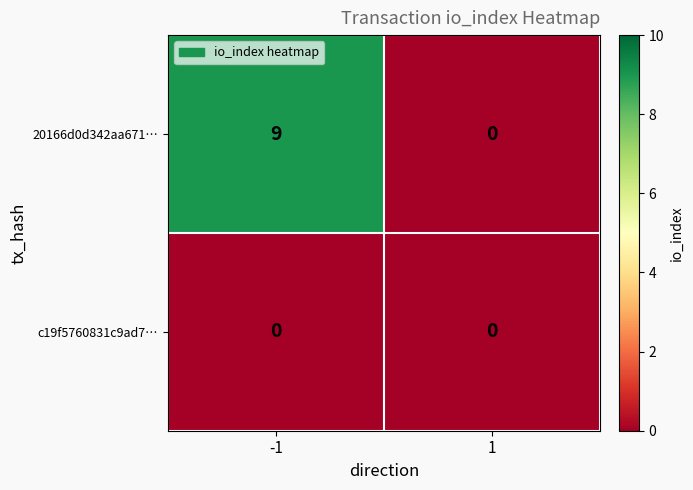

Rank the series by their maximum value, from highest to lowest.

20166d0d342aa671…, c19f5760831c9ad7…